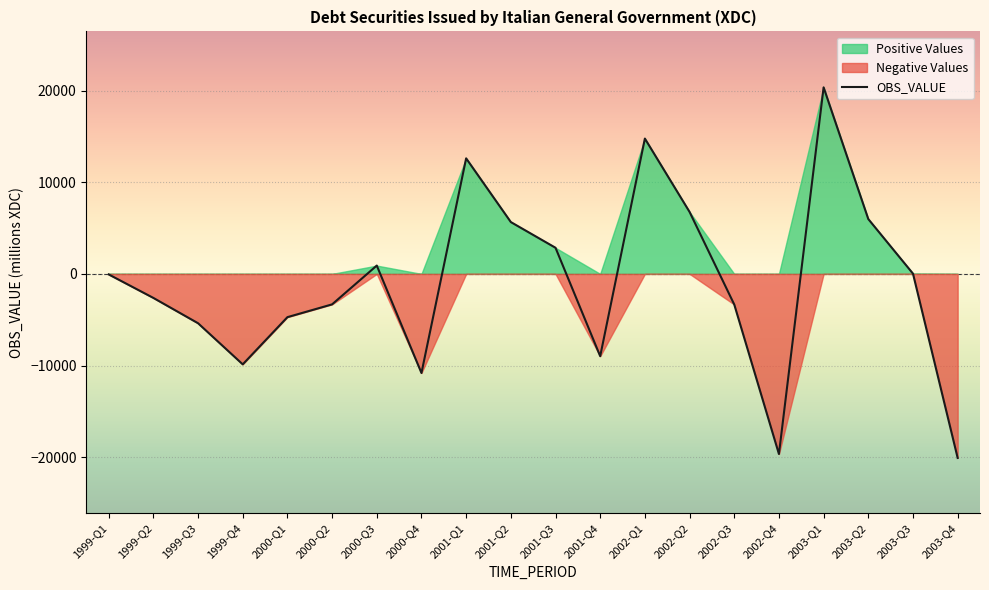

List the labels in order of Positive Values value, smallest first.

1999-Q1, 1999-Q2, 1999-Q3, 1999-Q4, 2000-Q1, 2000-Q2, 2000-Q4, 2001-Q4, 2002-Q3, 2002-Q4, 2003-Q4, 2003-Q3, 2000-Q3, 2001-Q3, 2001-Q2, 2003-Q2, 2002-Q2, 2001-Q1, 2002-Q1, 2003-Q1